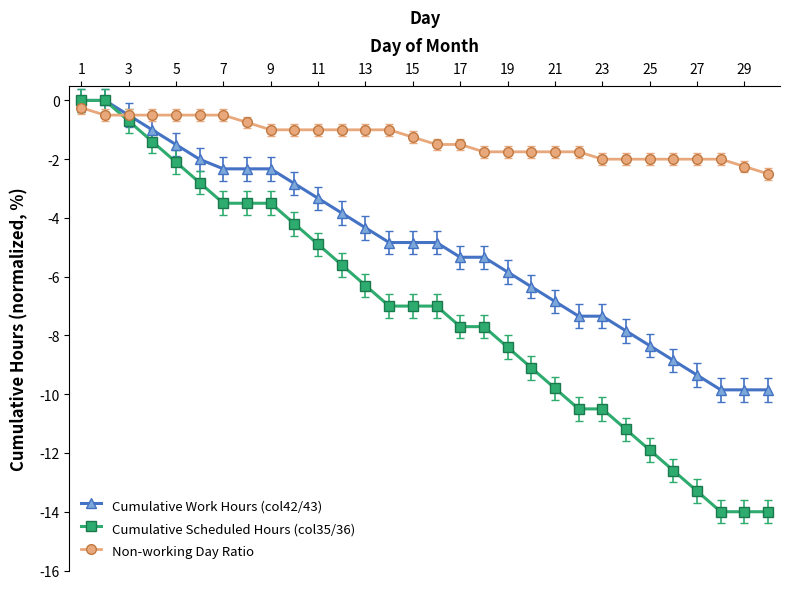

What is the value of the Cumulative Scheduled Hours (col35/36) point at the 10th from the left?

-4.2